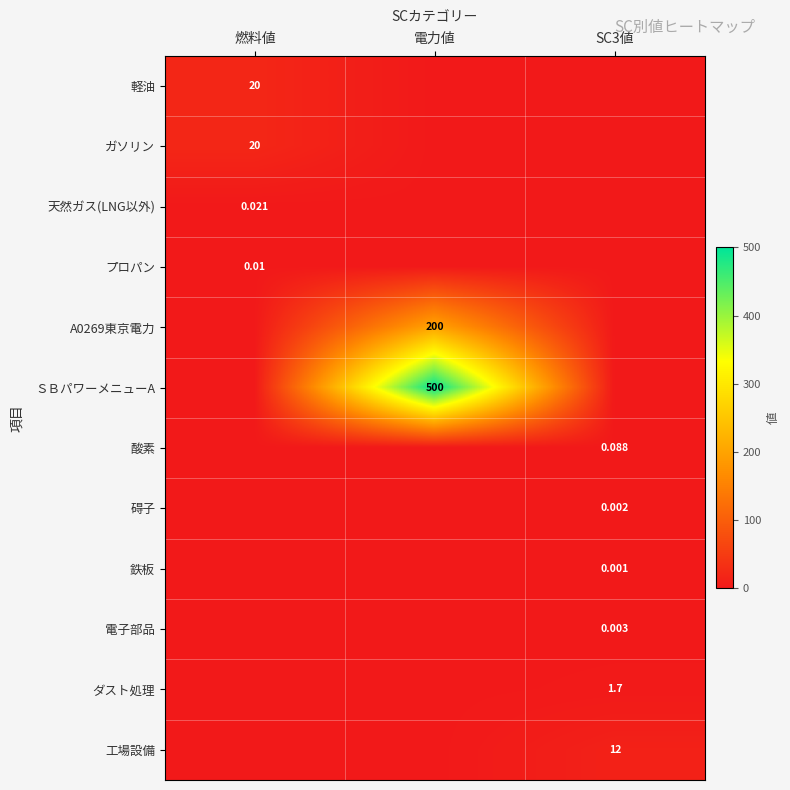

Which series has the largest total across all categories?

ＳＢパワーメニューA